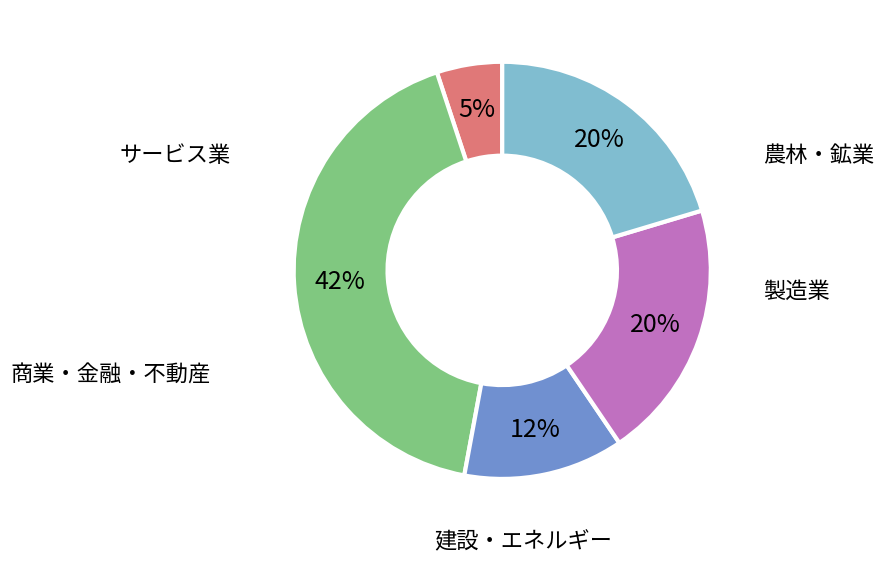

Is there any slice that represents more than half of the pie?

No